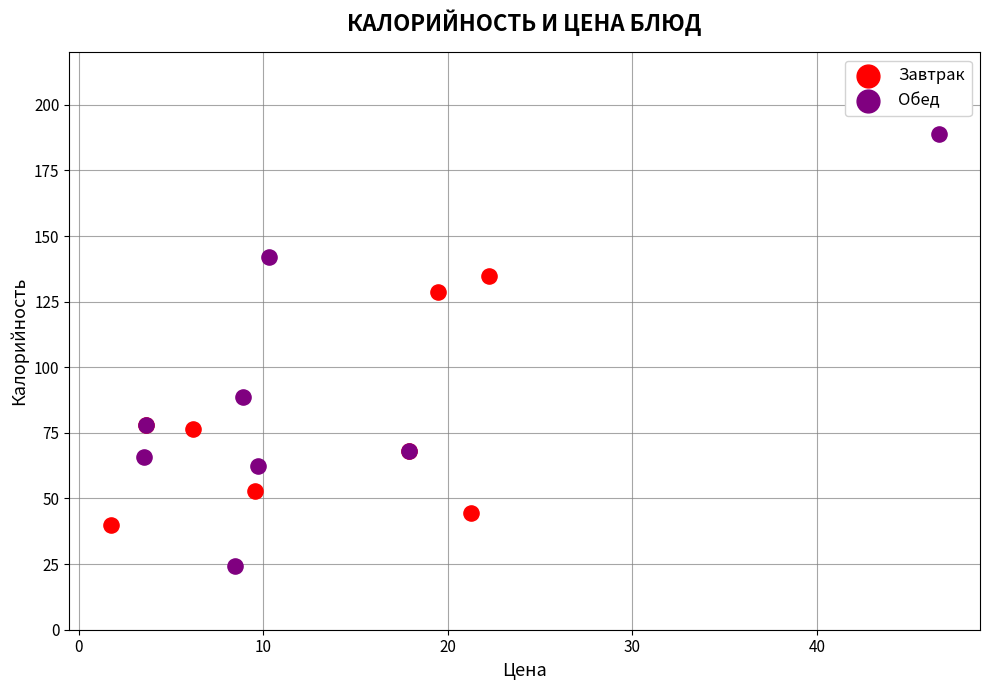

Which series reaches the minimum Y coordinate?

Обед